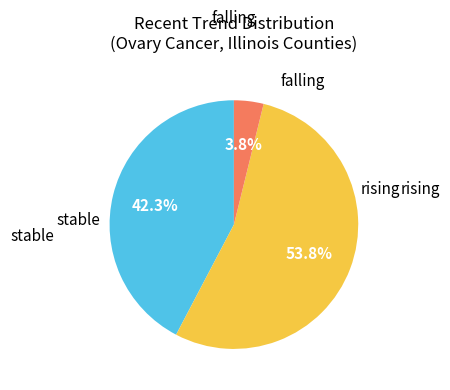

Does any single category account for the majority?

Yes